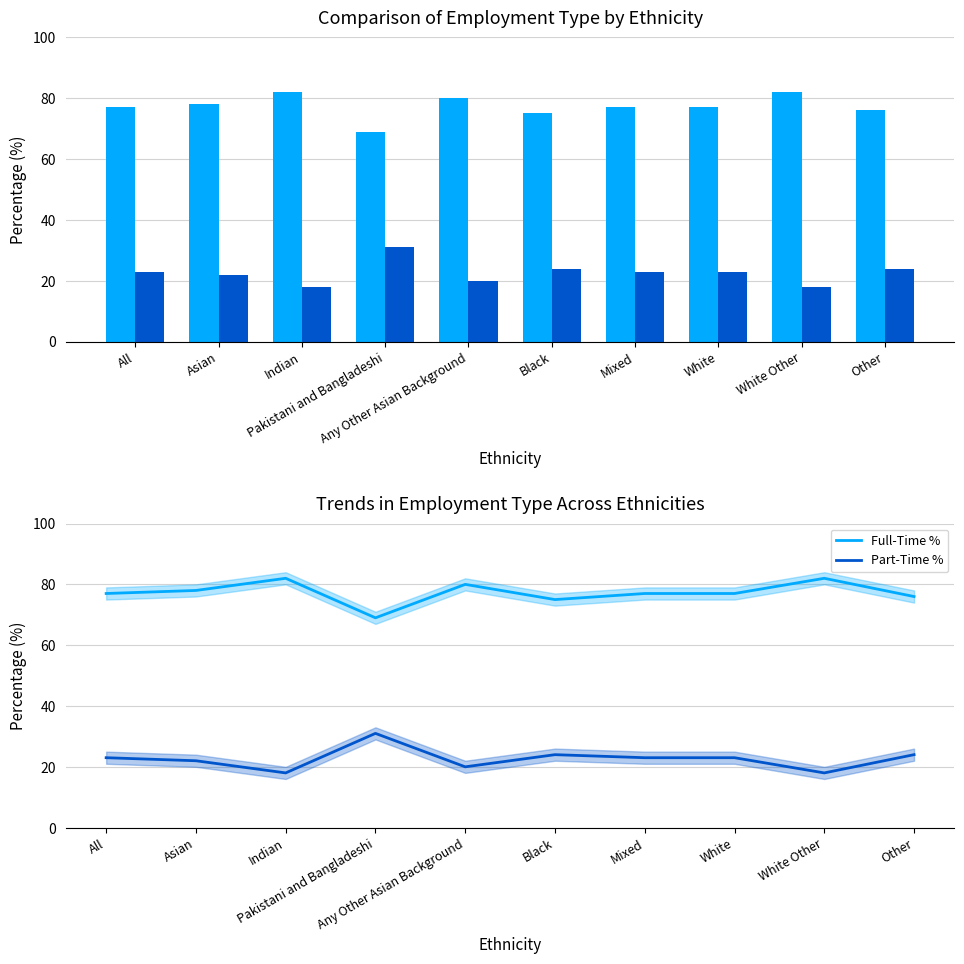

How many data points does each series have?

10